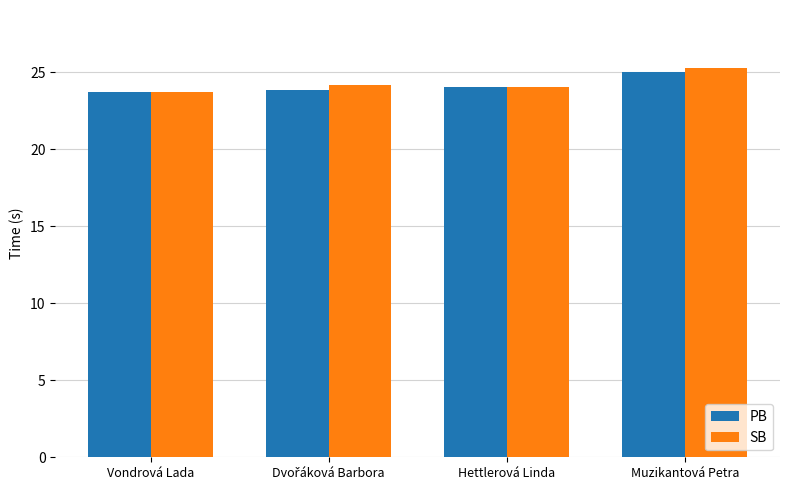

What is the minimum value shown in the chart?

23.7